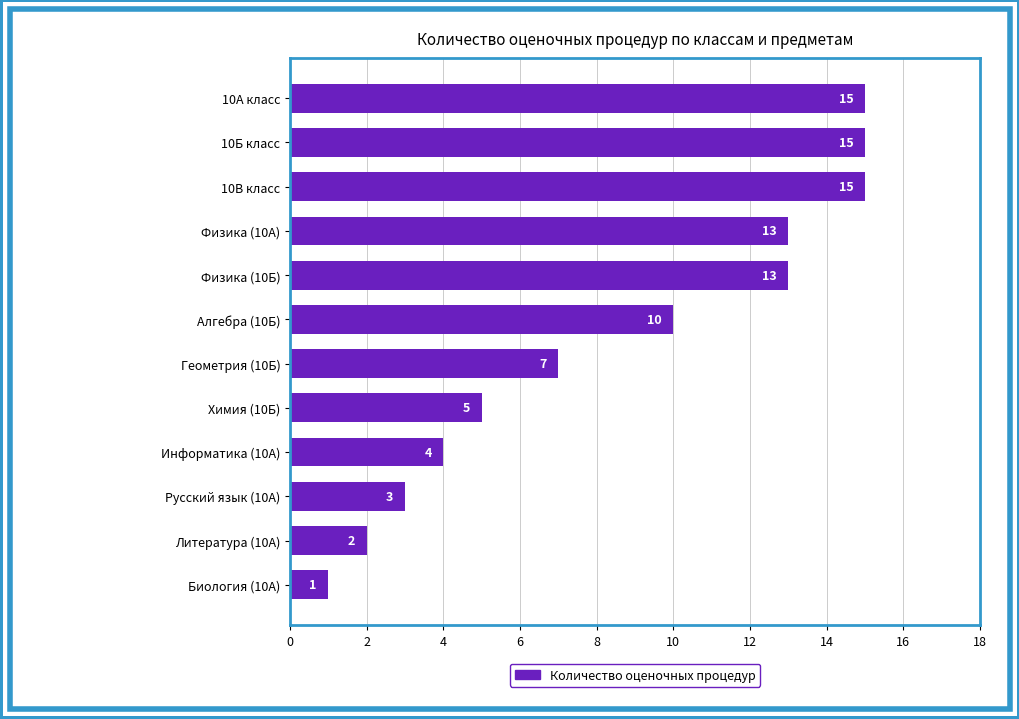

Reading top to bottom, transcribe all the data shown in this chart.

15	15	15	13	13	10	7	5	4	3	2	1